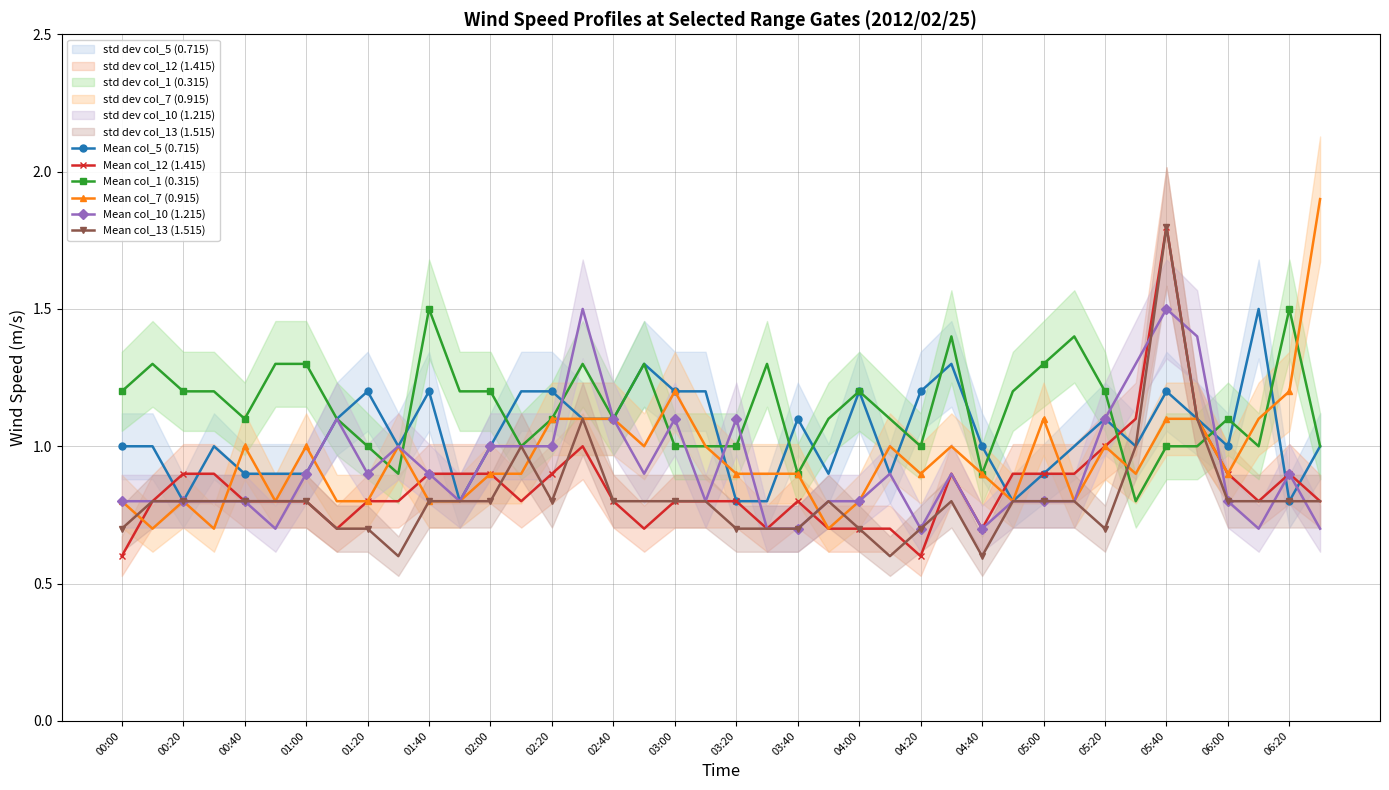

Is it true that Mean col_7 (0.915) equals 1.1 at 05:00?

True